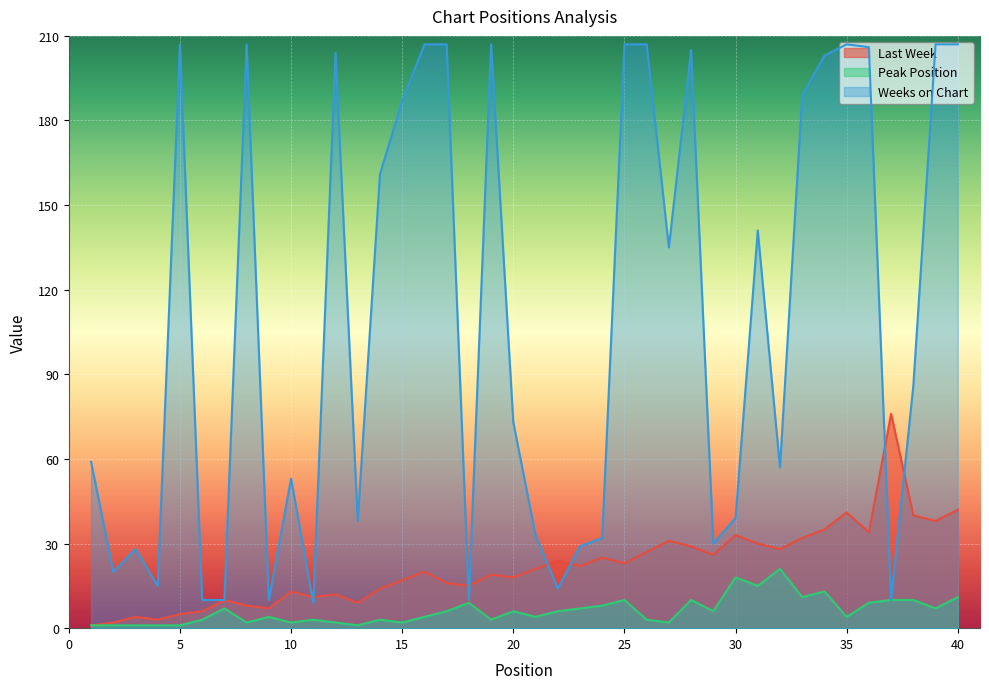

Rank the series by their maximum value, from highest to lowest.

Weeks on Chart, Last Week, Peak Position